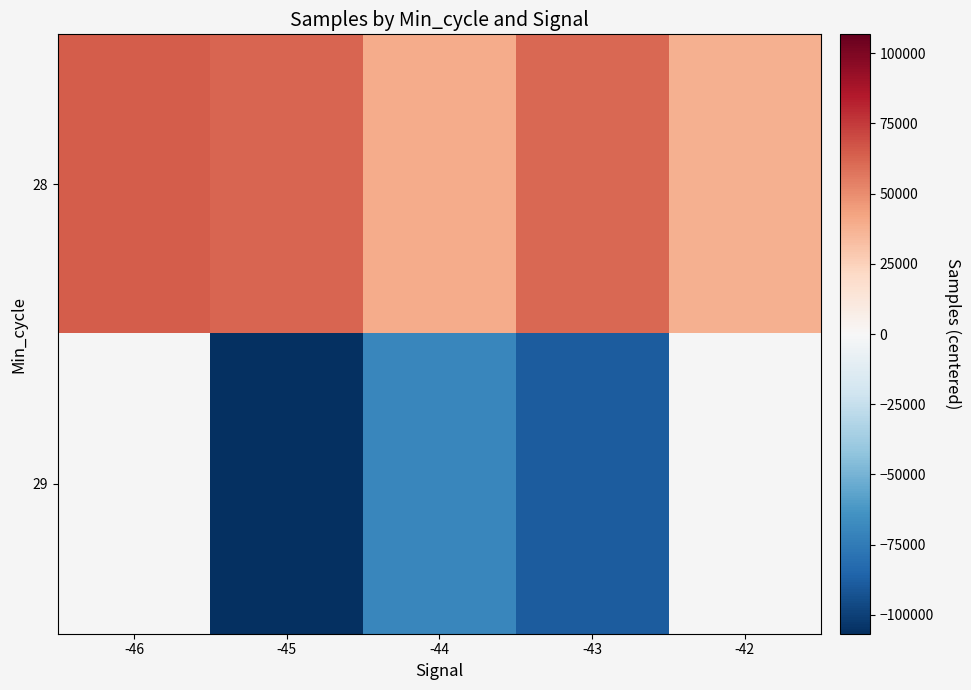

Where is 28 nearest to the value 51042?

-43